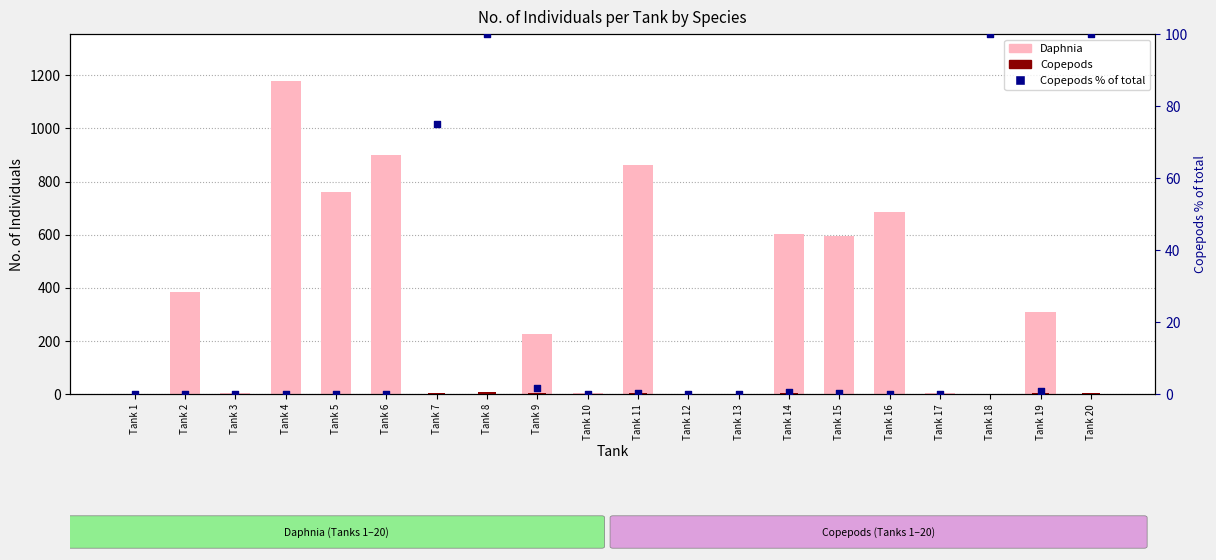

Which series has the largest total across all categories?

Daphnia